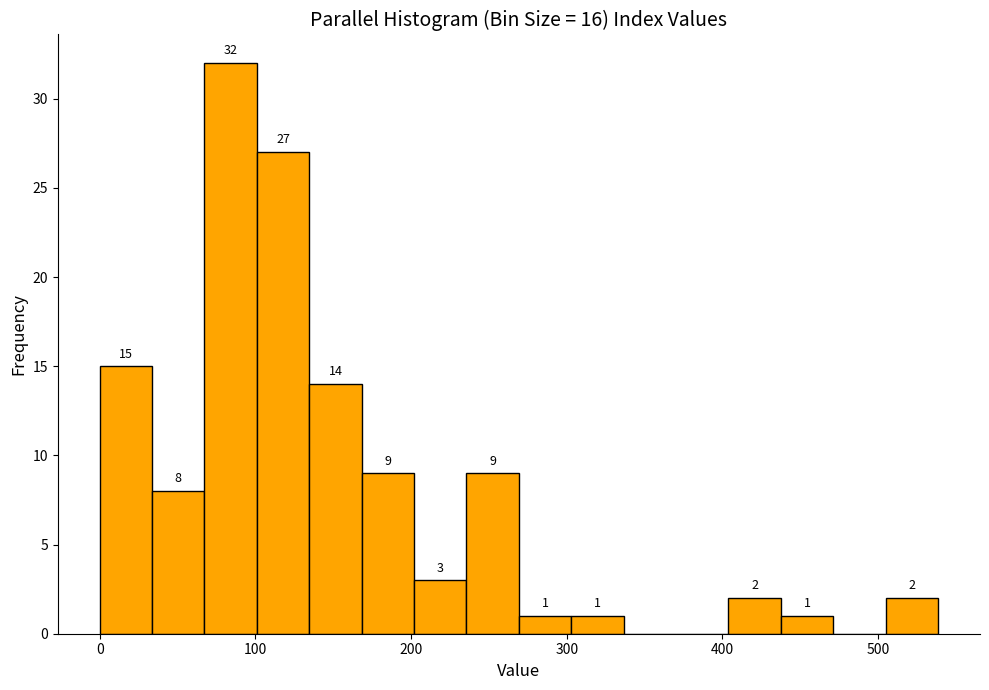

Read against the x-axis, roughly where is the centre of the tallest bar?

80